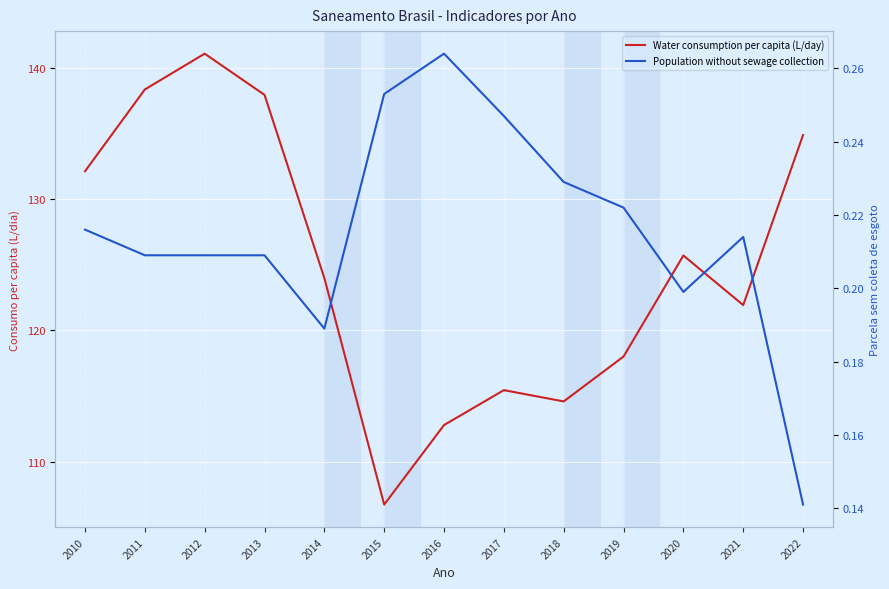

True or false: Population without sewage collection and Water consumption per capita (L/day) cross at least once.

False